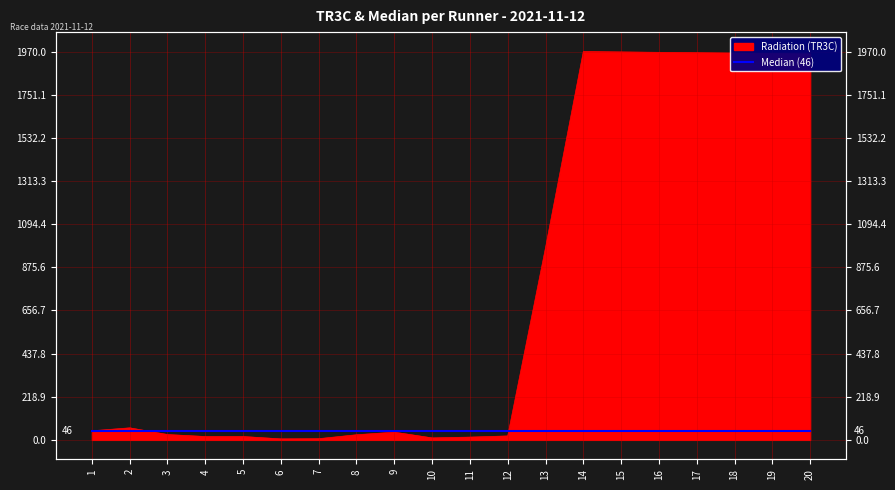

What is the difference between the values at 3 and 11?

13